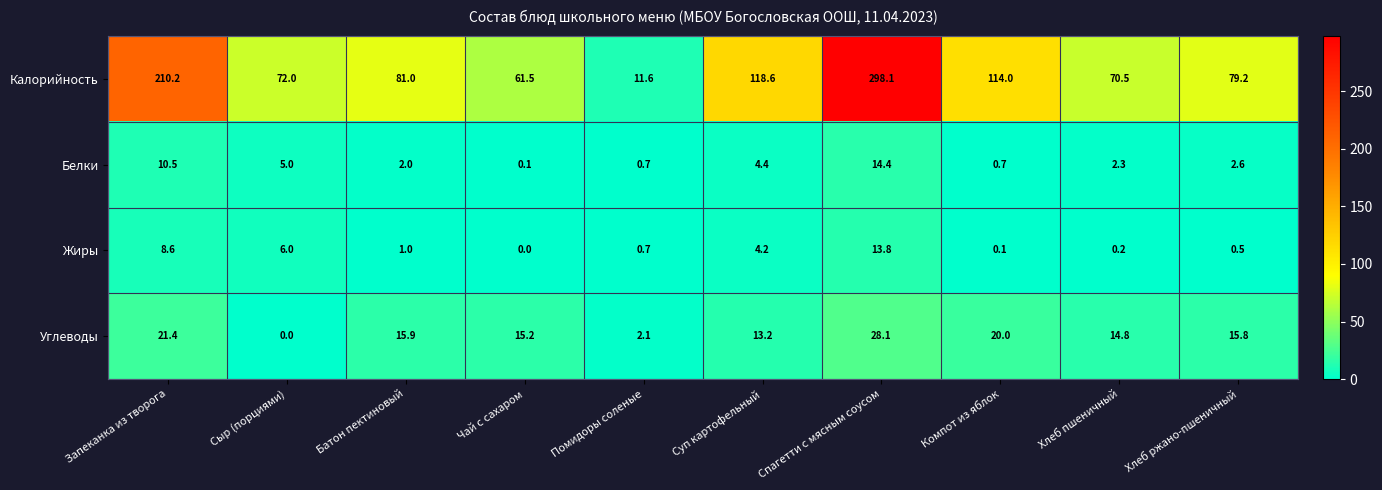

At which category does the chart reach its peak across all series?

Спагетти с мясным соусом